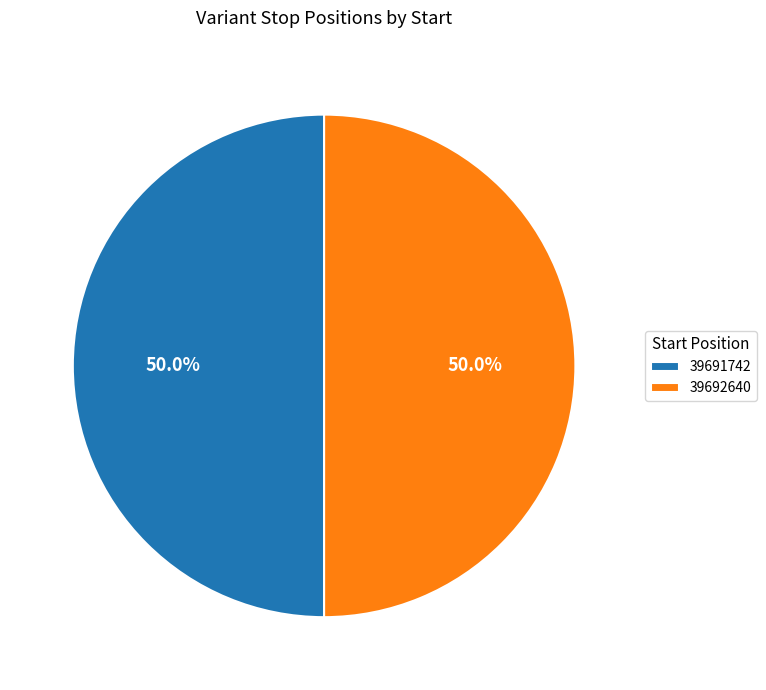

Do 39691742 and 39692640 together represent more than half of the pie?

Yes